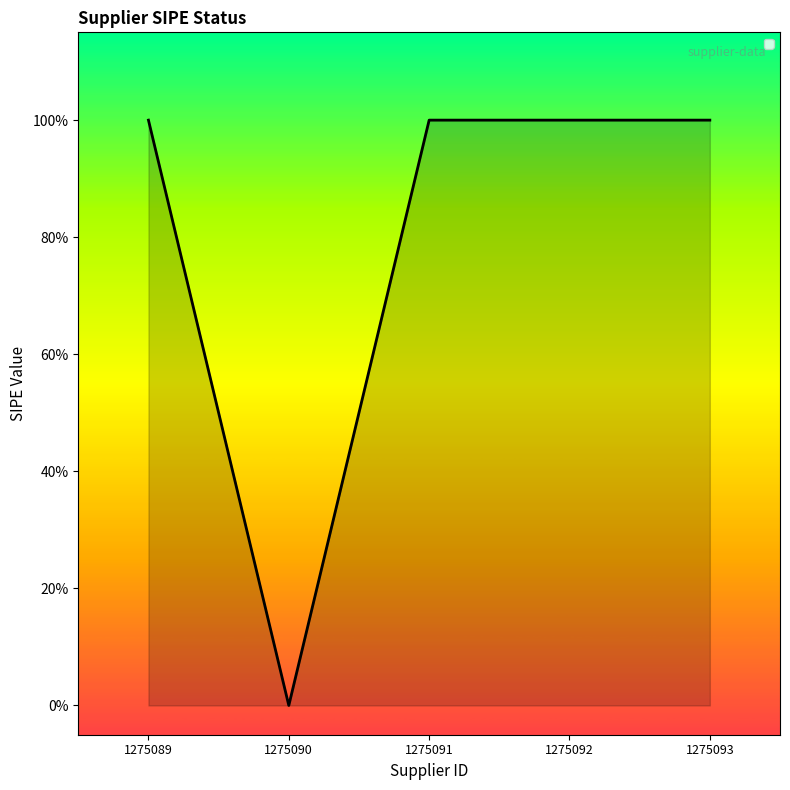

Rank the categories by value from highest to lowest.

1275089, 1275091, 1275092, 1275093, 1275090